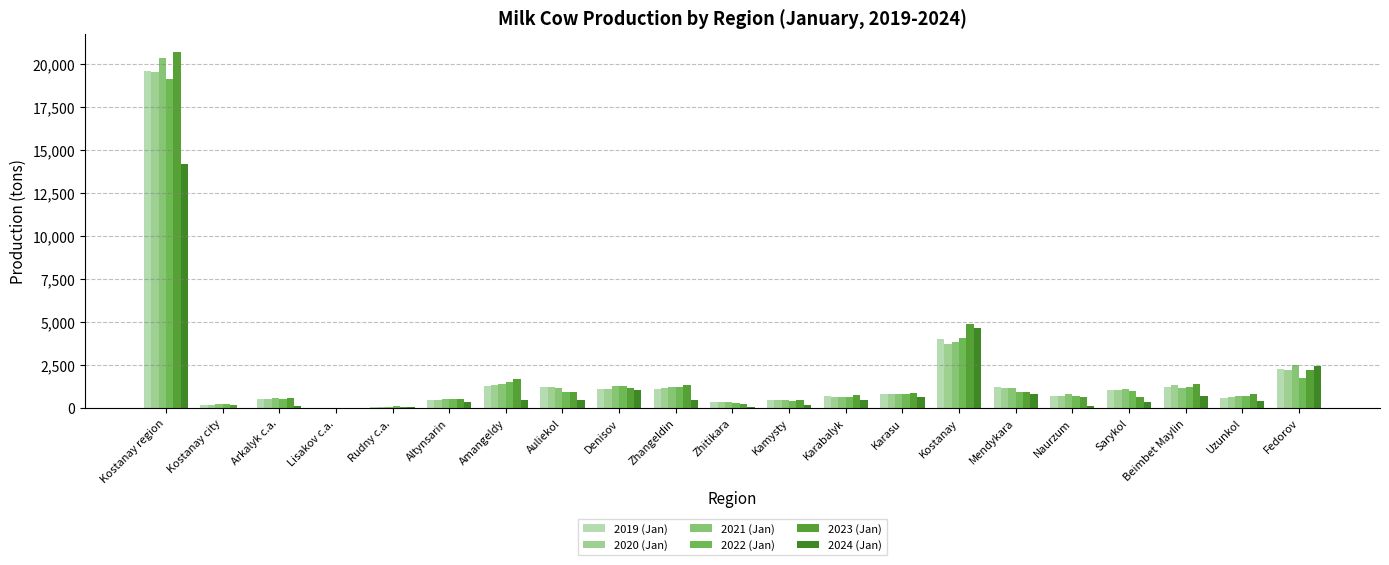

How many values in the 2019 (Jan) series exceed 838?

11